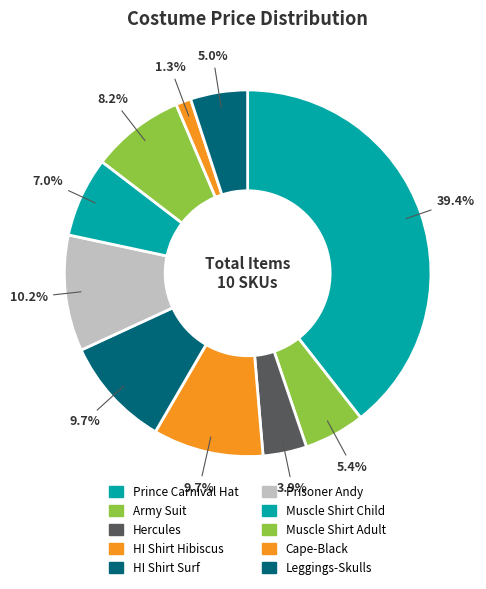

What percentage is the HI Shirt Surf slice, to the nearest percent?

10%